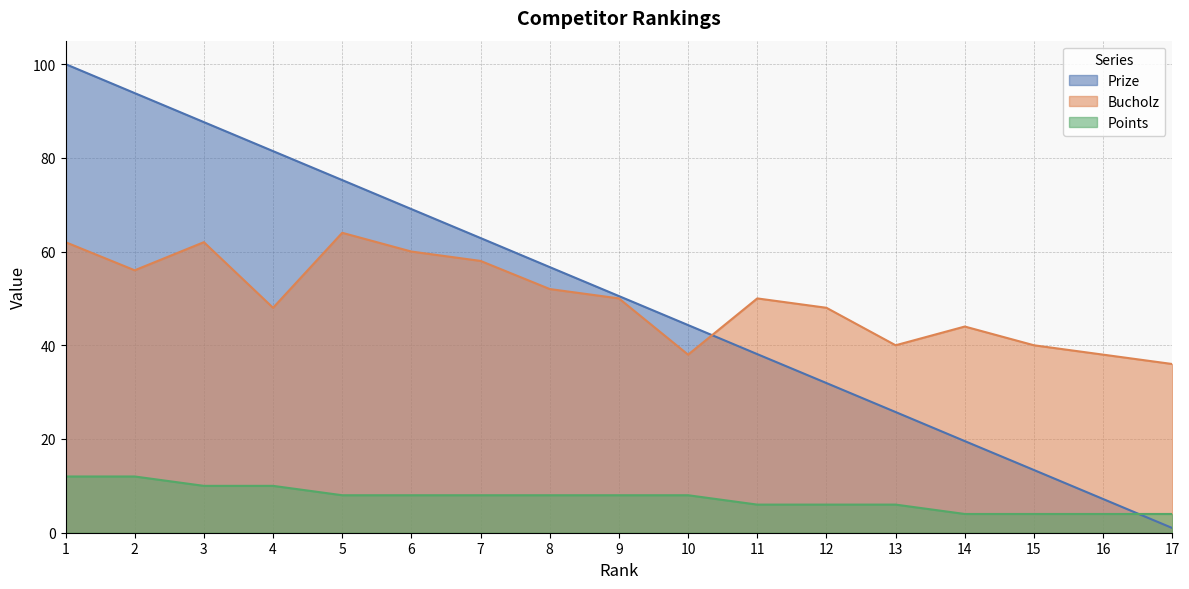

Which category has the highest value across all series?

1